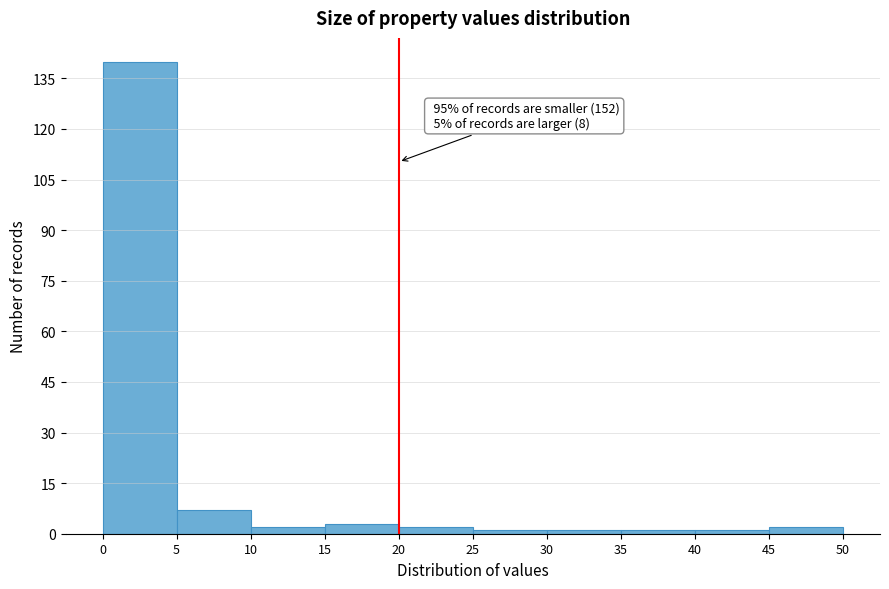

Over which range of the x-axis is the bar tallest?

0 to 5